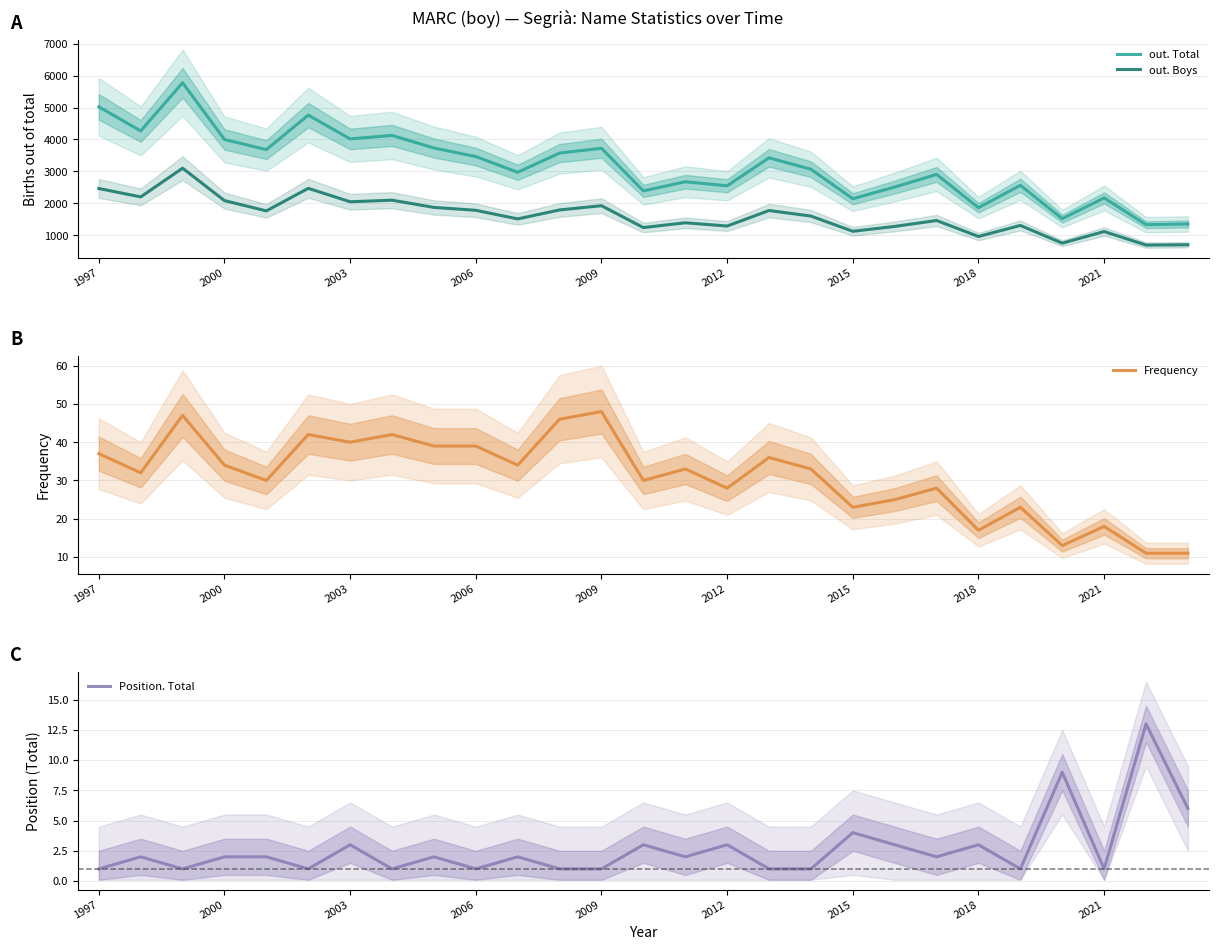

The out. Total series shows 756 at 2021. True or false?

False